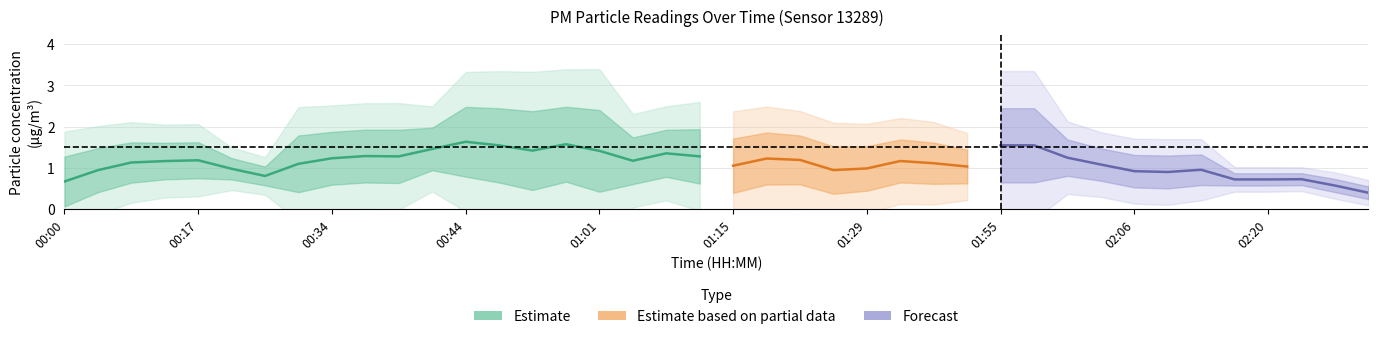

Read the P1 value at 00:39.

1.3